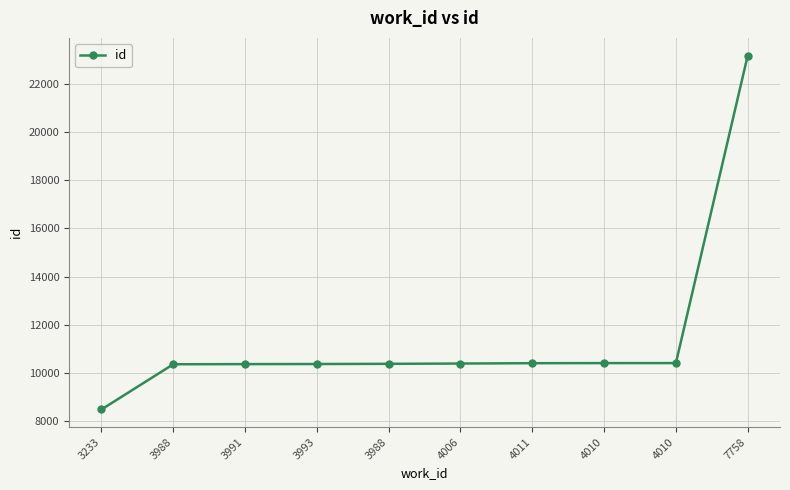

How many categories are shown in the chart?

10